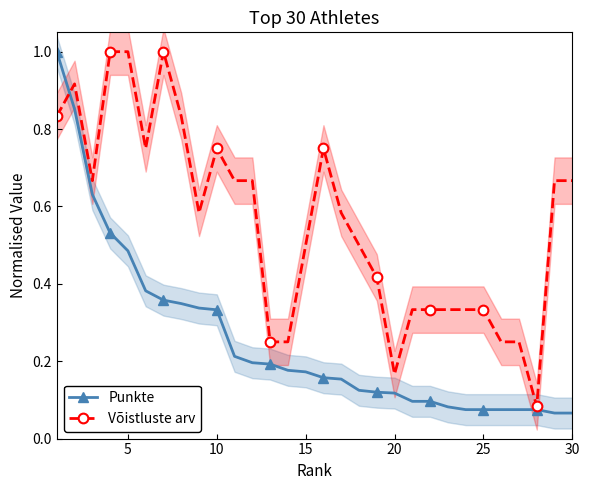

The value of Punkte at 5 is 0.2. True or false?

False